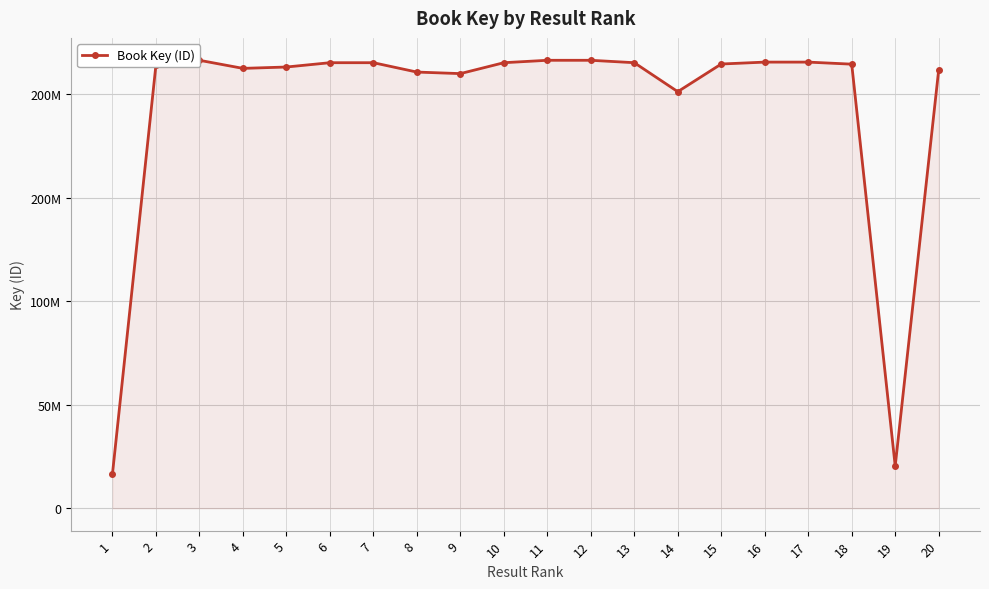

At which label is the value closest to 116487962?

14